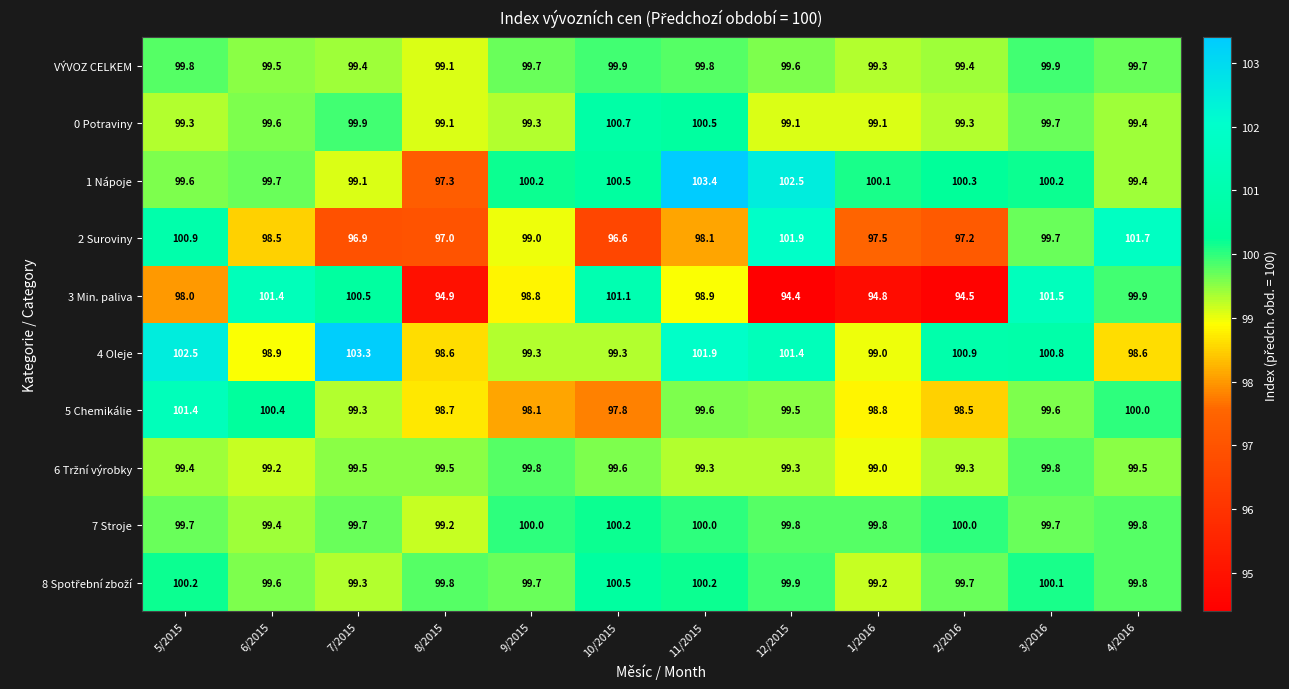

Which series has the widest spread of values?

3 Min. paliva